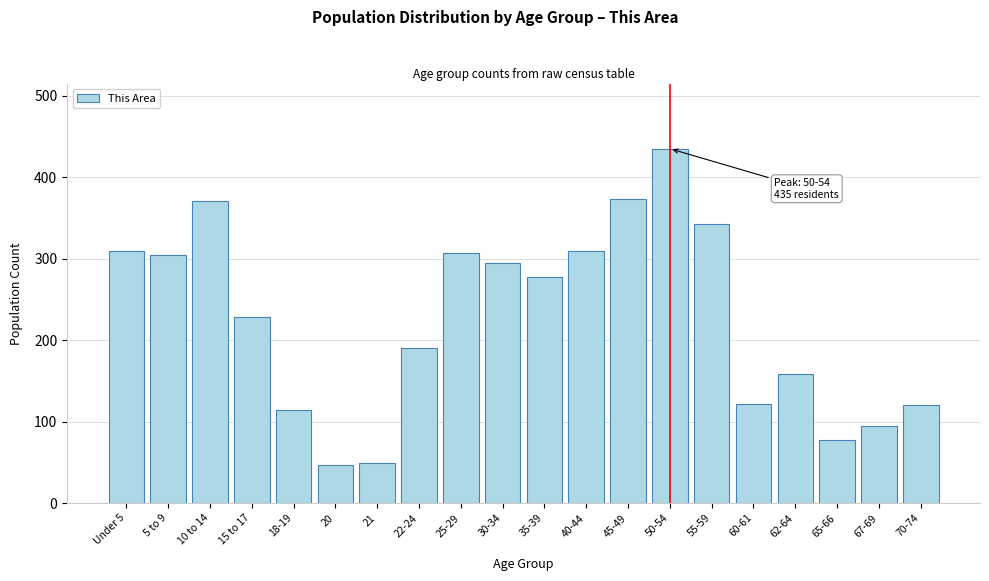

What is the value of the 7th bar from the left?

49